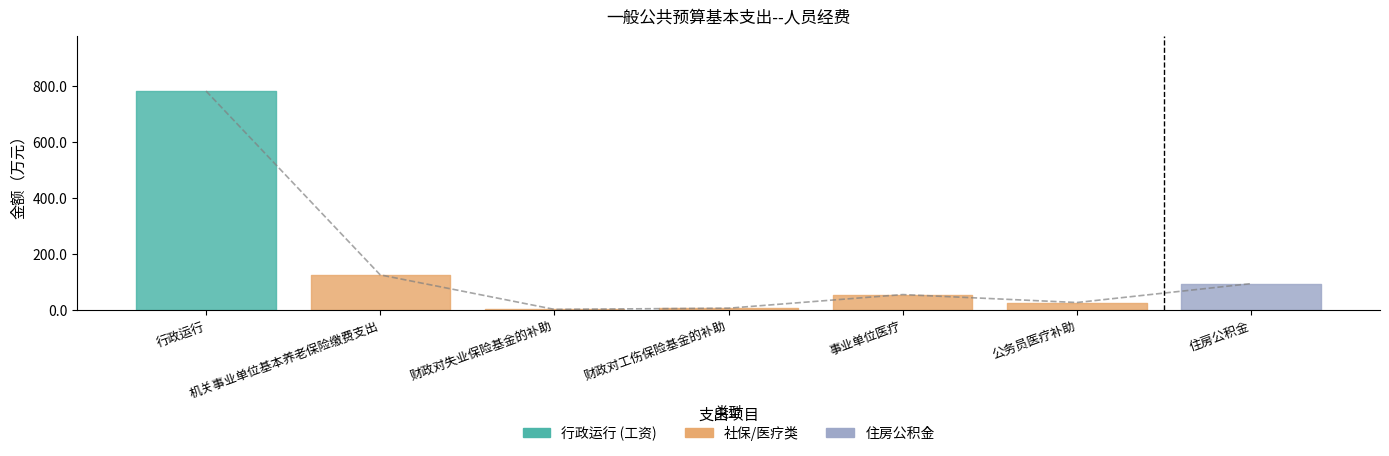

What position from the right is 财政对失业保险基金的补助?

5